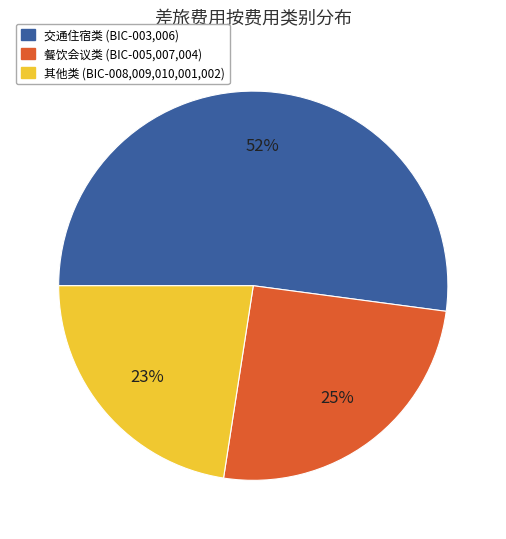

What percentage is the 餐饮会议类 (BIC-005,007,004) slice, to the nearest percent?

25%